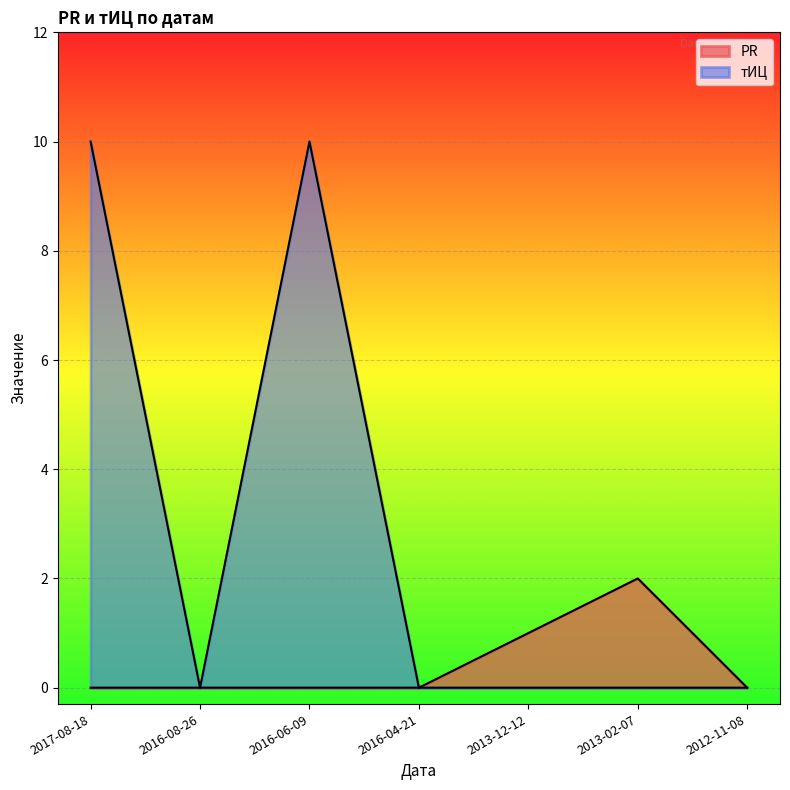

What position from the right is 2012-11-08?

1